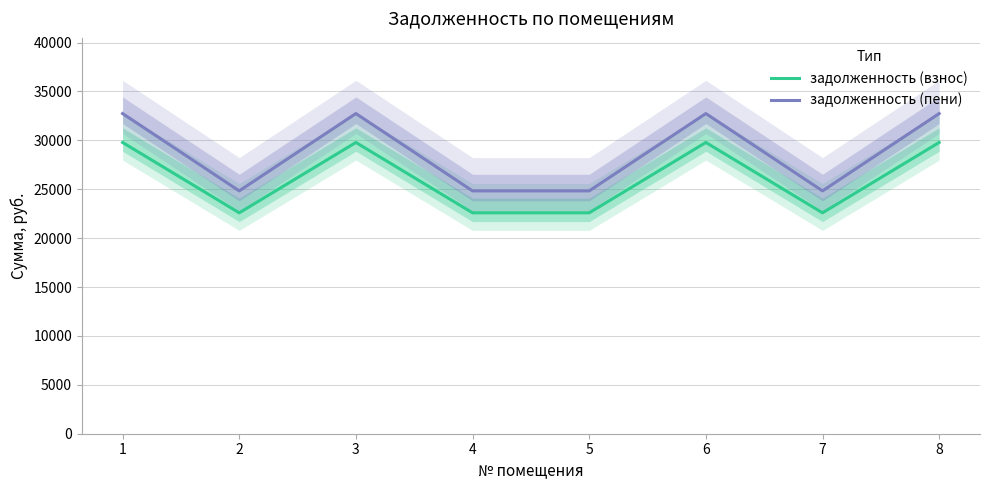

Where is задолженность (взнос) nearest to the value 26183?

2